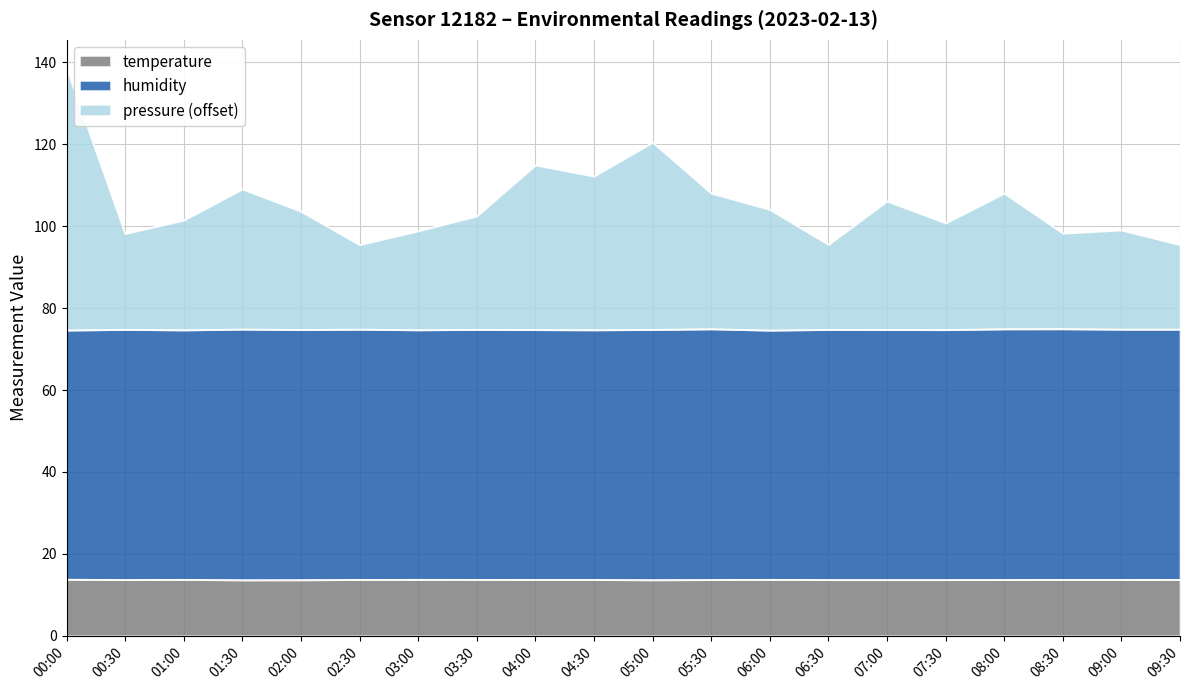

The temperature series shows 7.6 at 08:00. True or false?

False